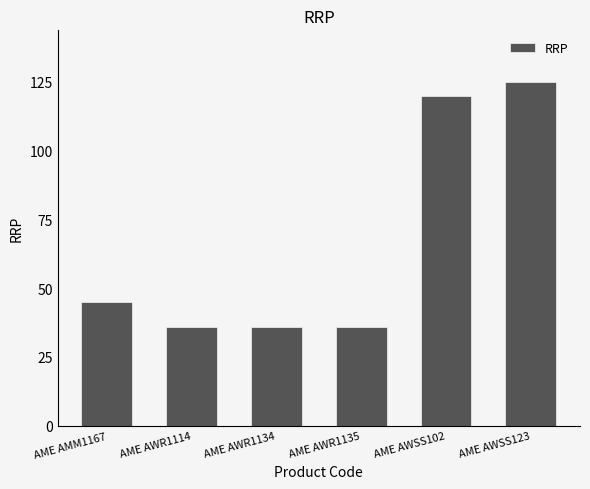

The value at AME AWSS102 is 120.0. True or false?

True